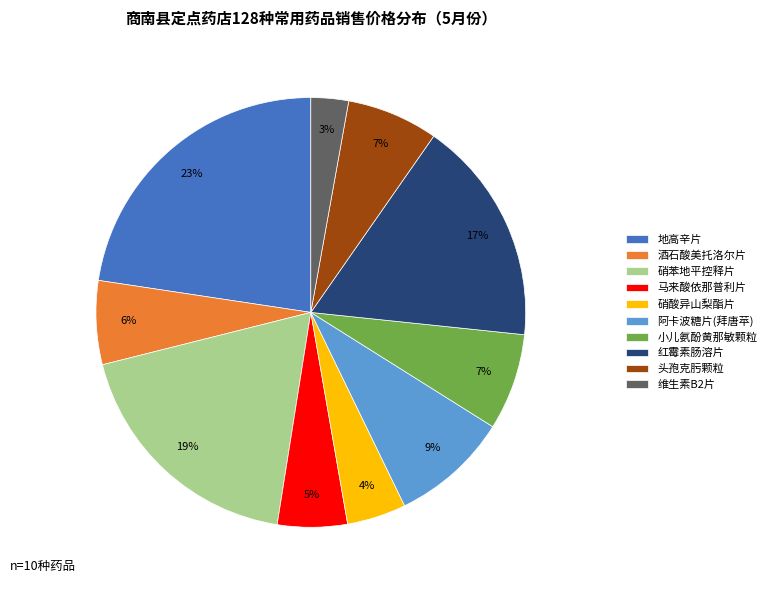

How many slices are in this pie chart?

10